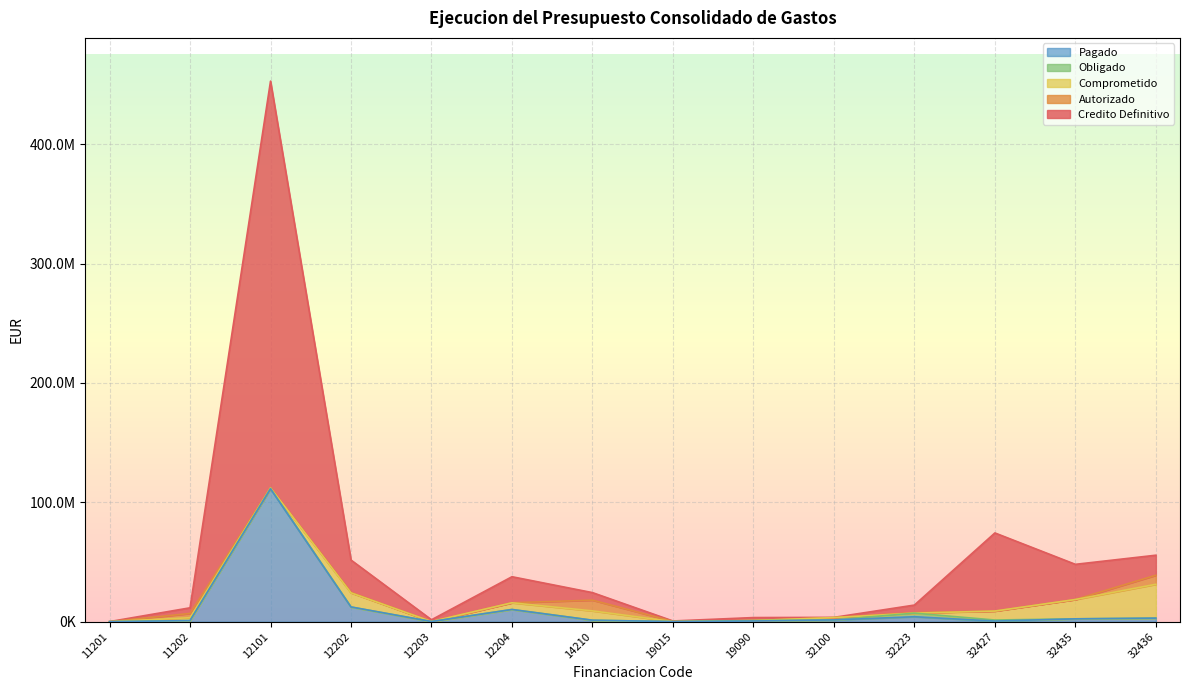

How many interior local peaks does the Pagado series have?

3